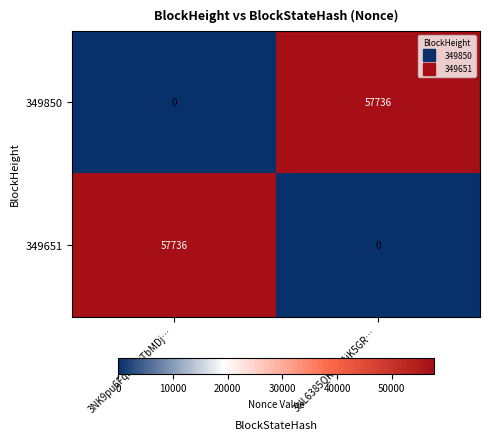

How many data points does each series have?

2